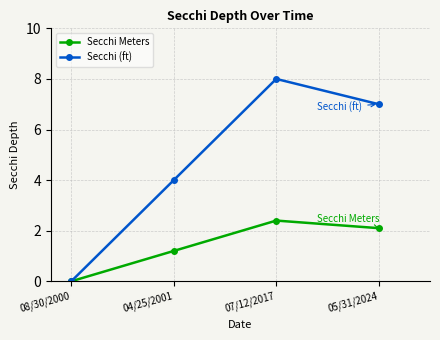

At which category is the sum across all series the highest?

07/12/2017